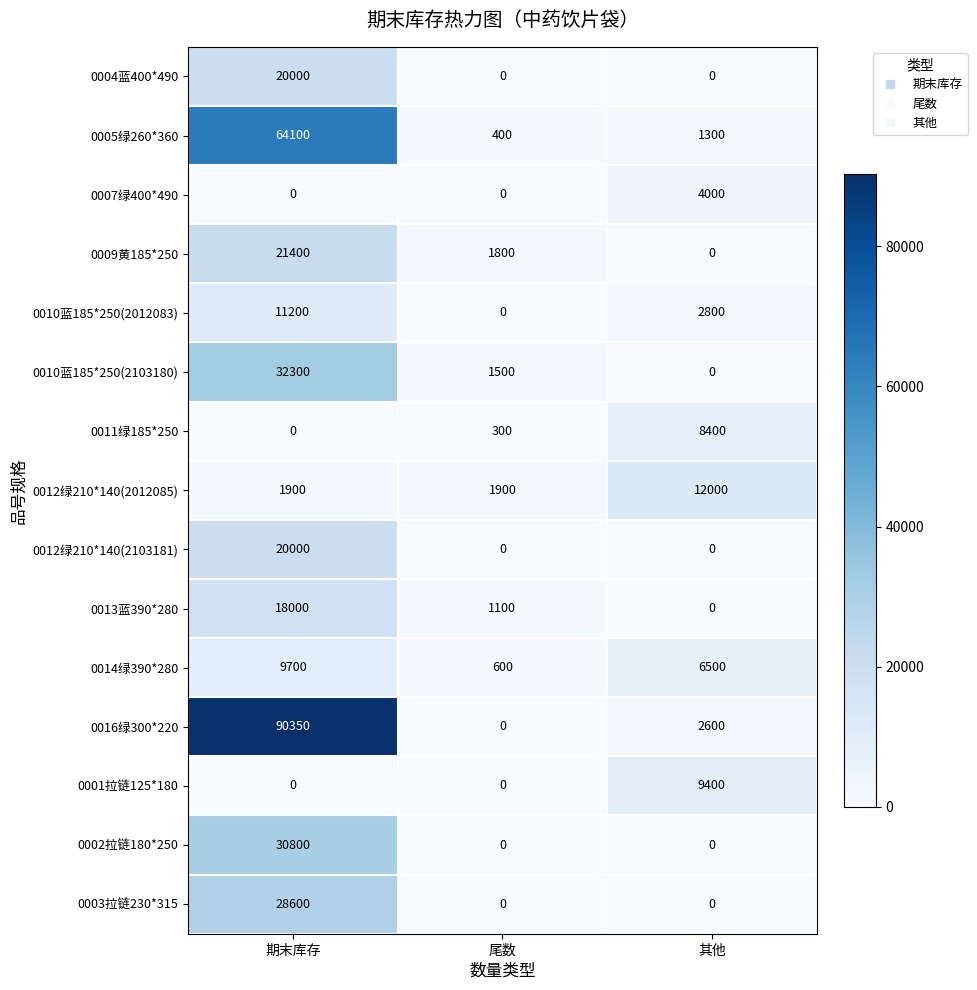

What is the difference between the 0004蓝400*490 values at 期末库存 and 其他?

20000